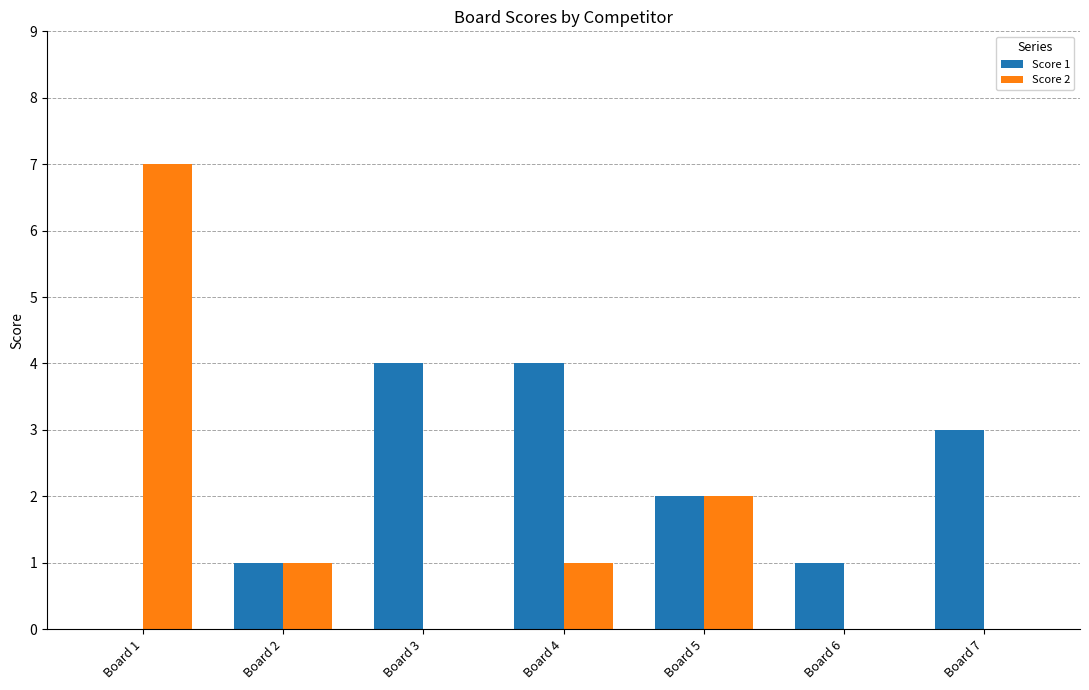

What is the difference between the Score 2 values at Board 4 and Board 3?

1